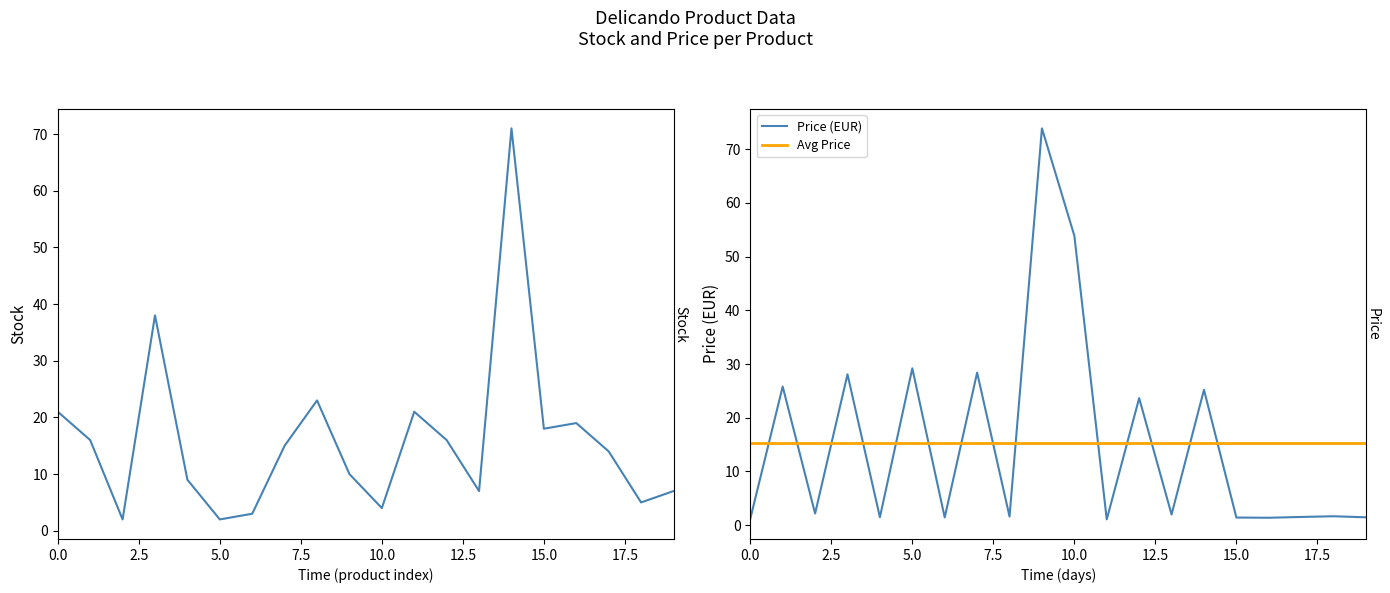

The value of Price (EUR) at 10.0 is 31.1. True or false?

False